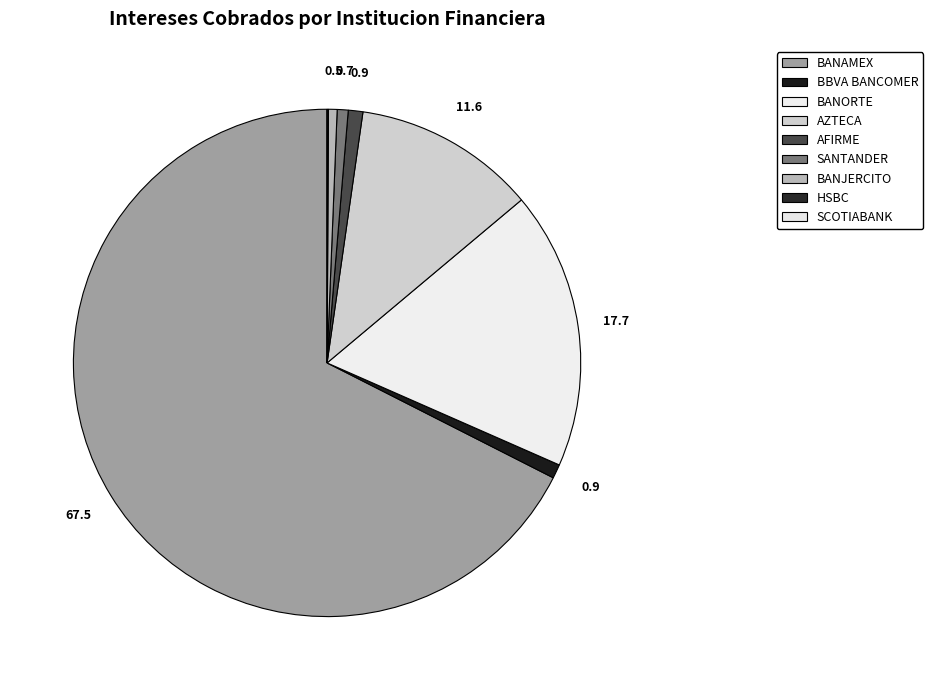

True or false: SCOTIABANK accounts for 1% of the total.

False